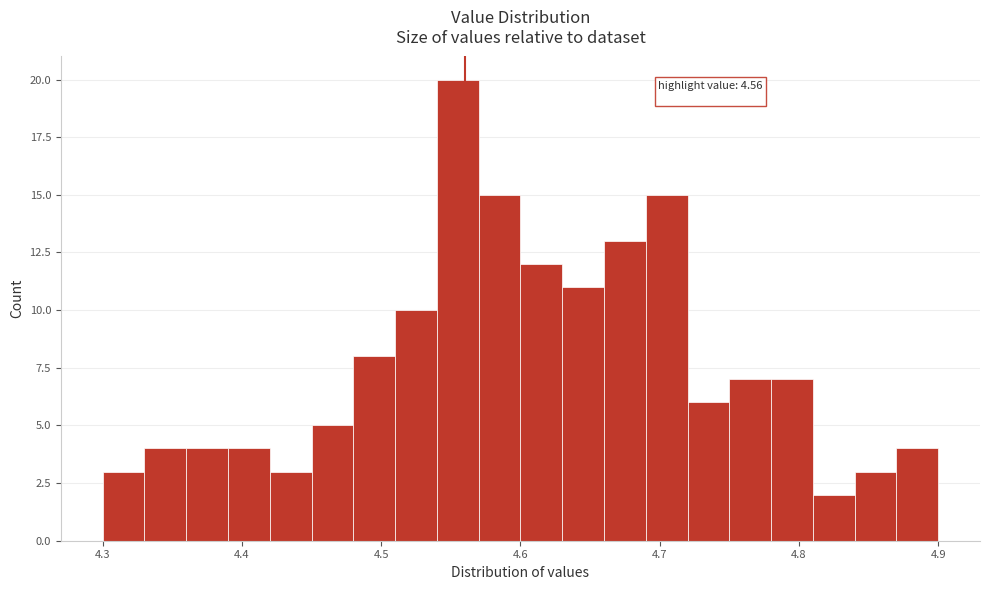

Around what value on the x-axis is the tallest bar? Give the approximate position of its centre, as read against the axis.

4.56